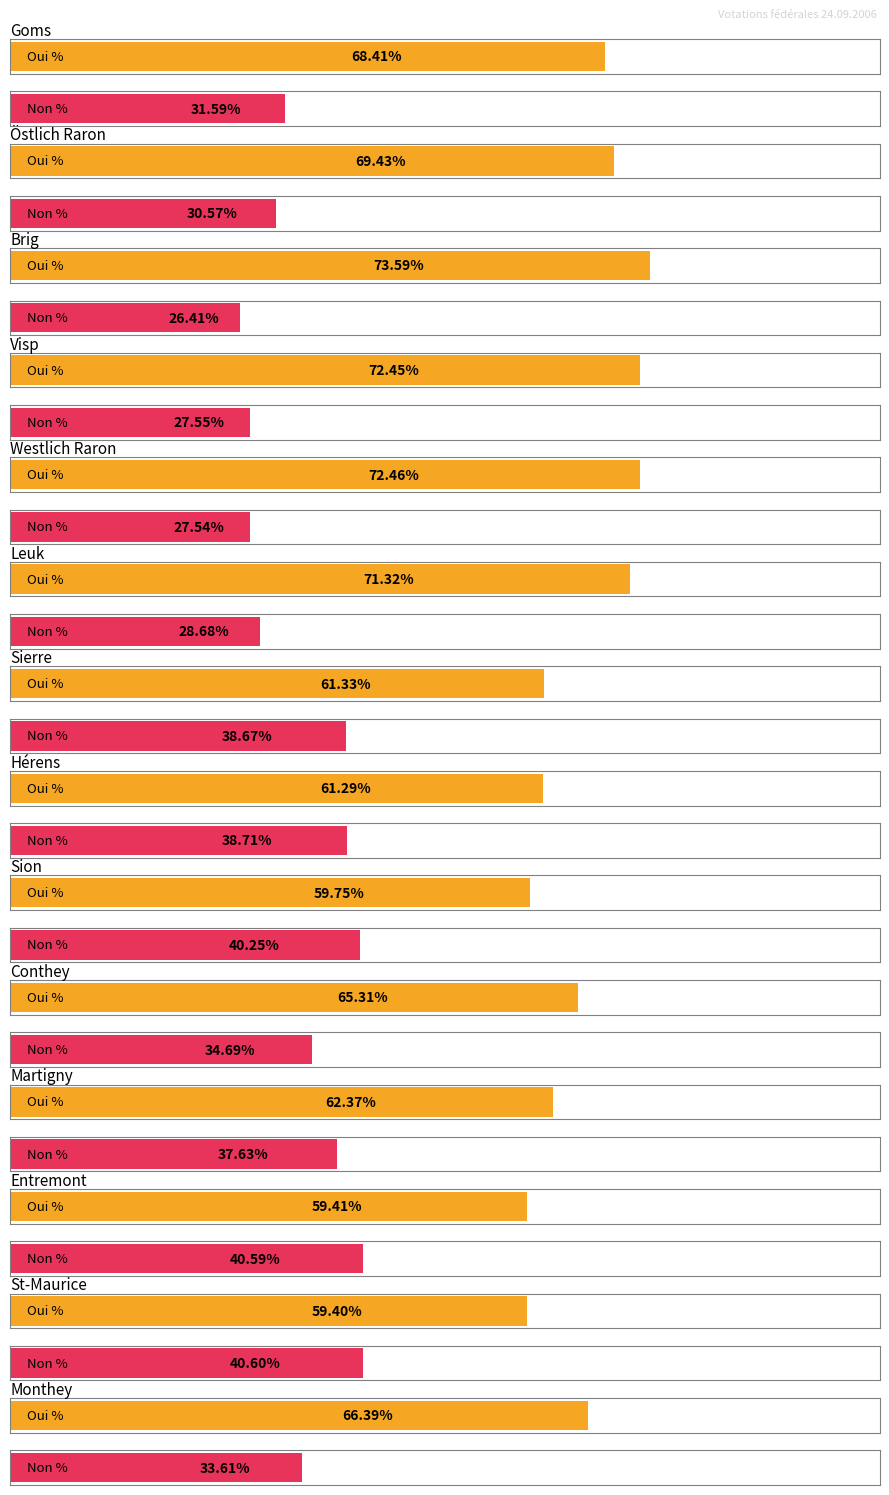

Which series changed the most between Hérens and Monthey?

Oui %